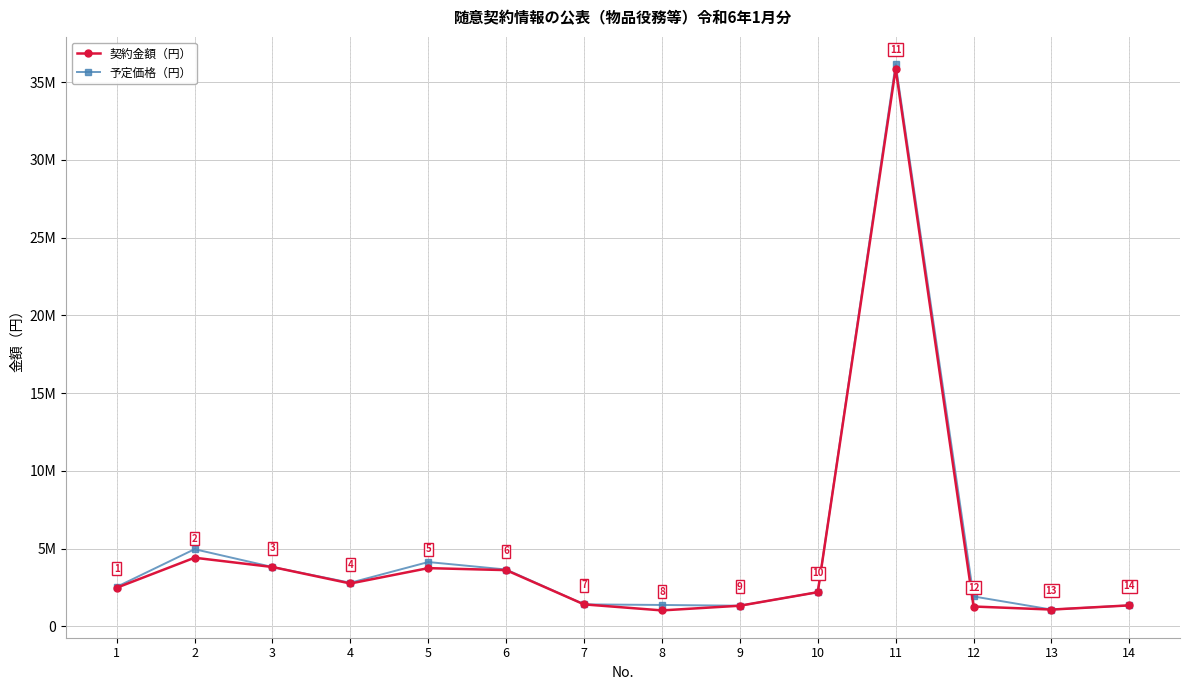

True or false: 予定価格（円） and 契約金額（円） cross at least once.

False